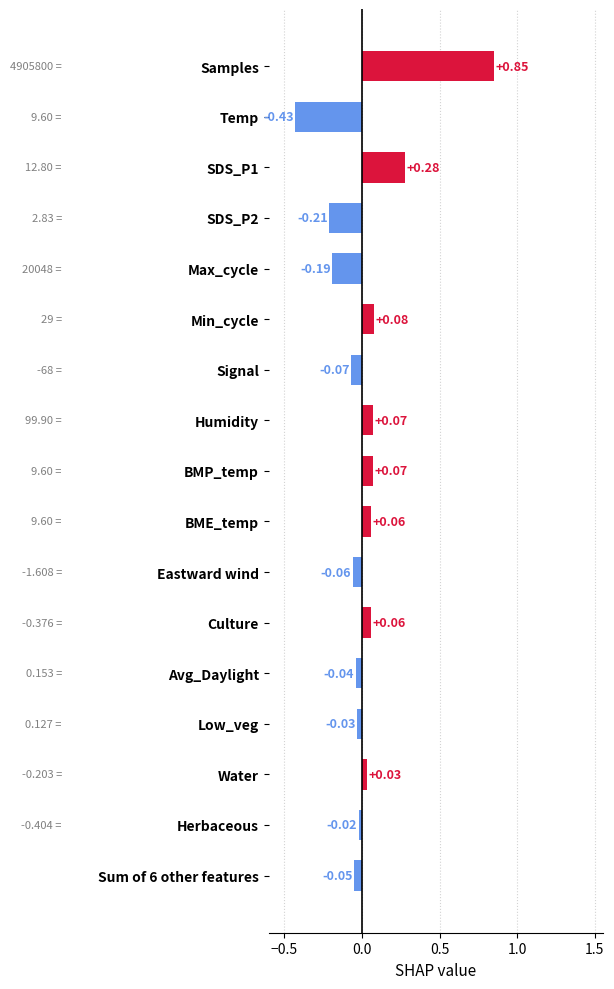

What is the label of the 6th bar from the bottom?

Culture